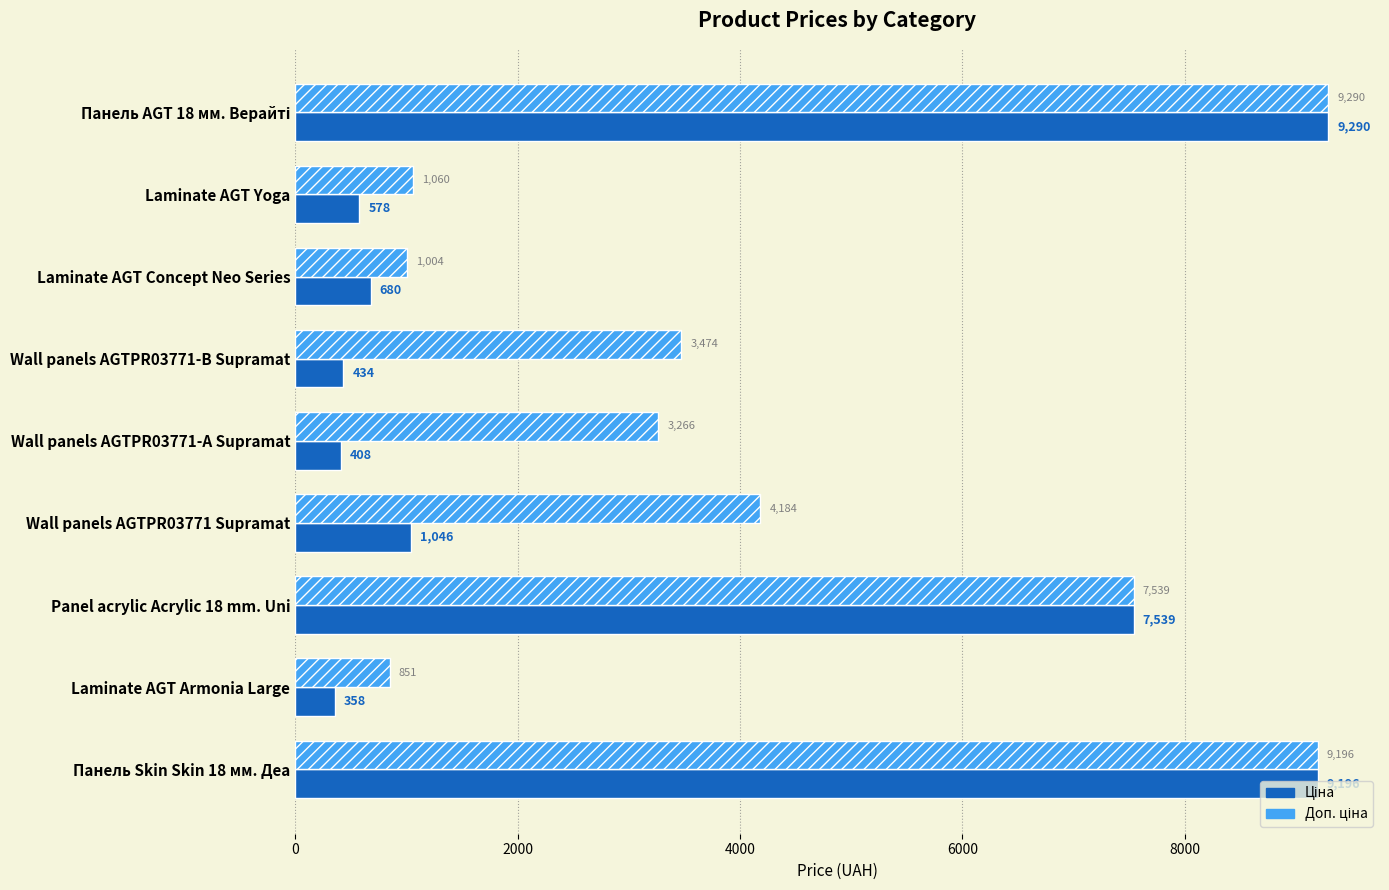

What is the greatest value displayed?

9290.5